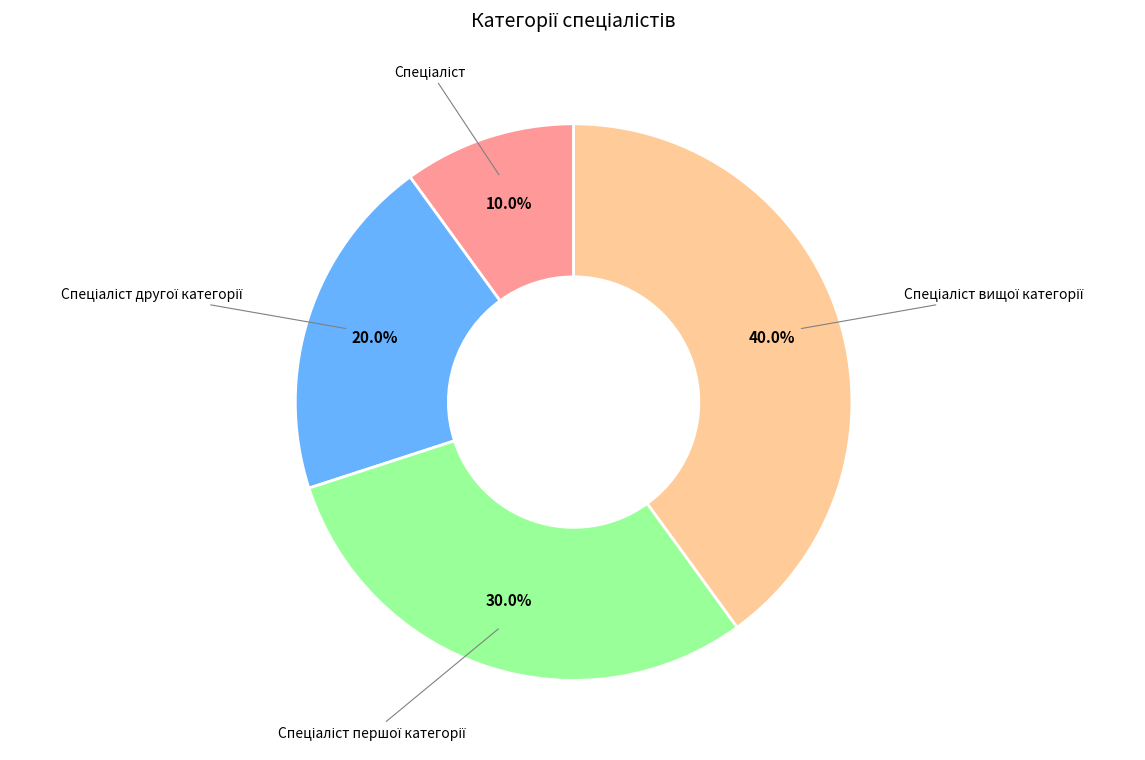

Does any single category account for the majority?

No